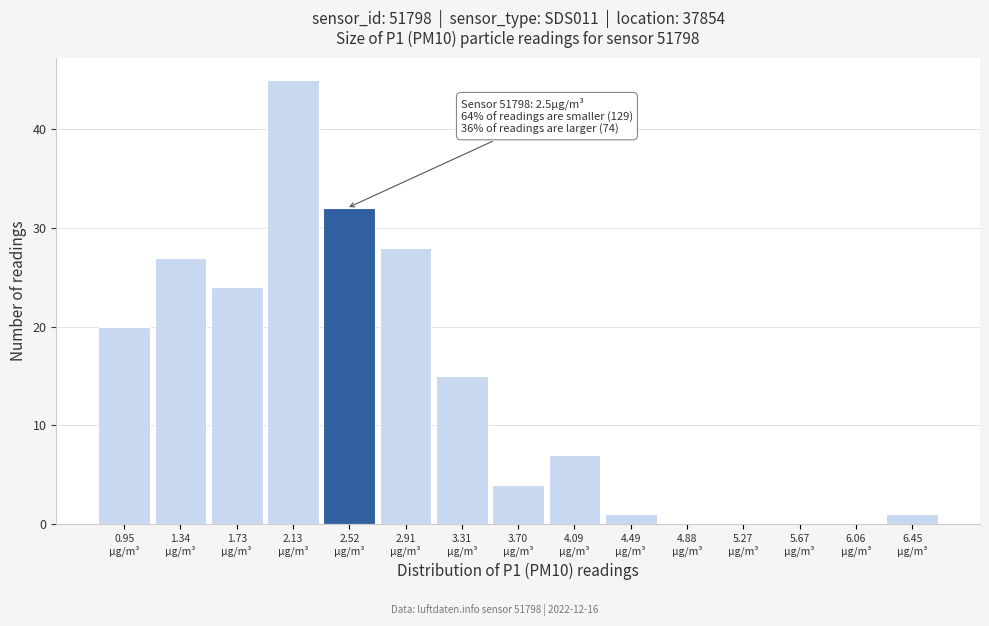

Over which range of the x-axis is the bar tallest?

1.95 to 2.30